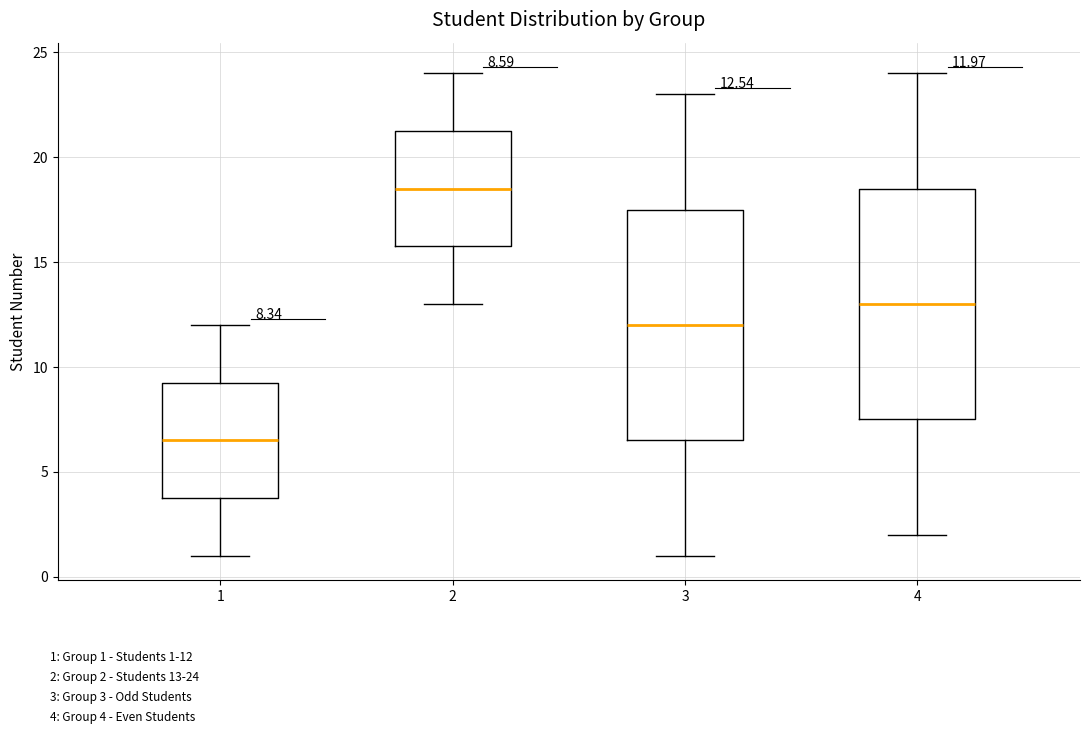

Which box's median line is the lowest?

1